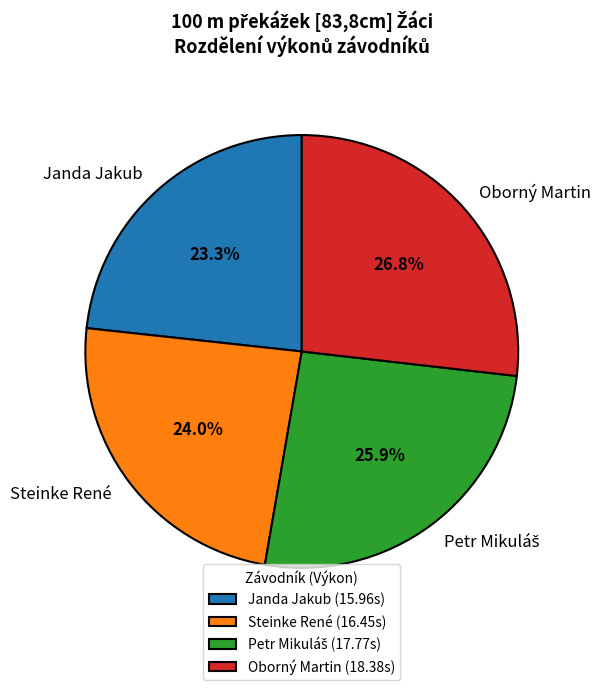

Is there a majority slice in this chart?

No